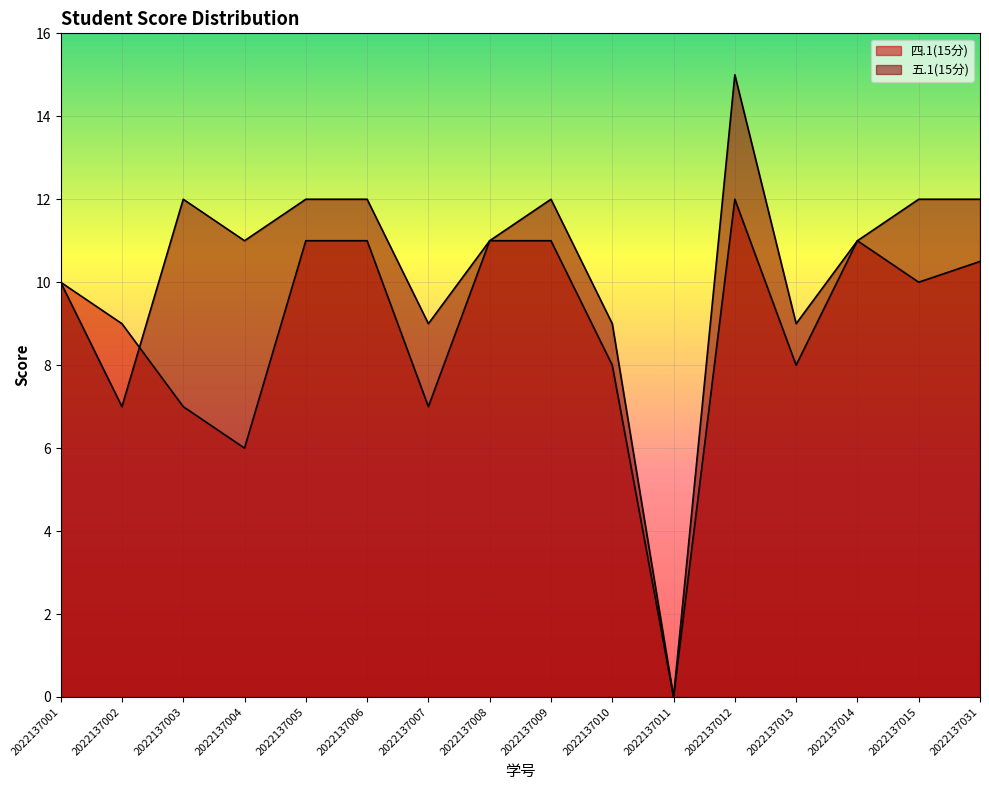

What are all the series names shown in the legend?

四.1(15分), 五.1(15分)